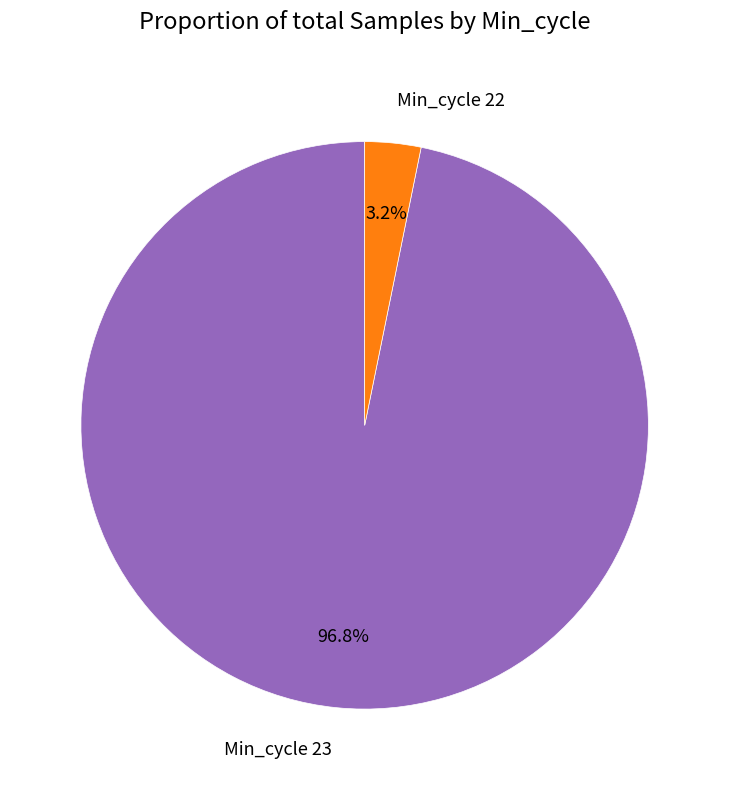

Which category has the biggest portion of the pie?

Min_cycle 23